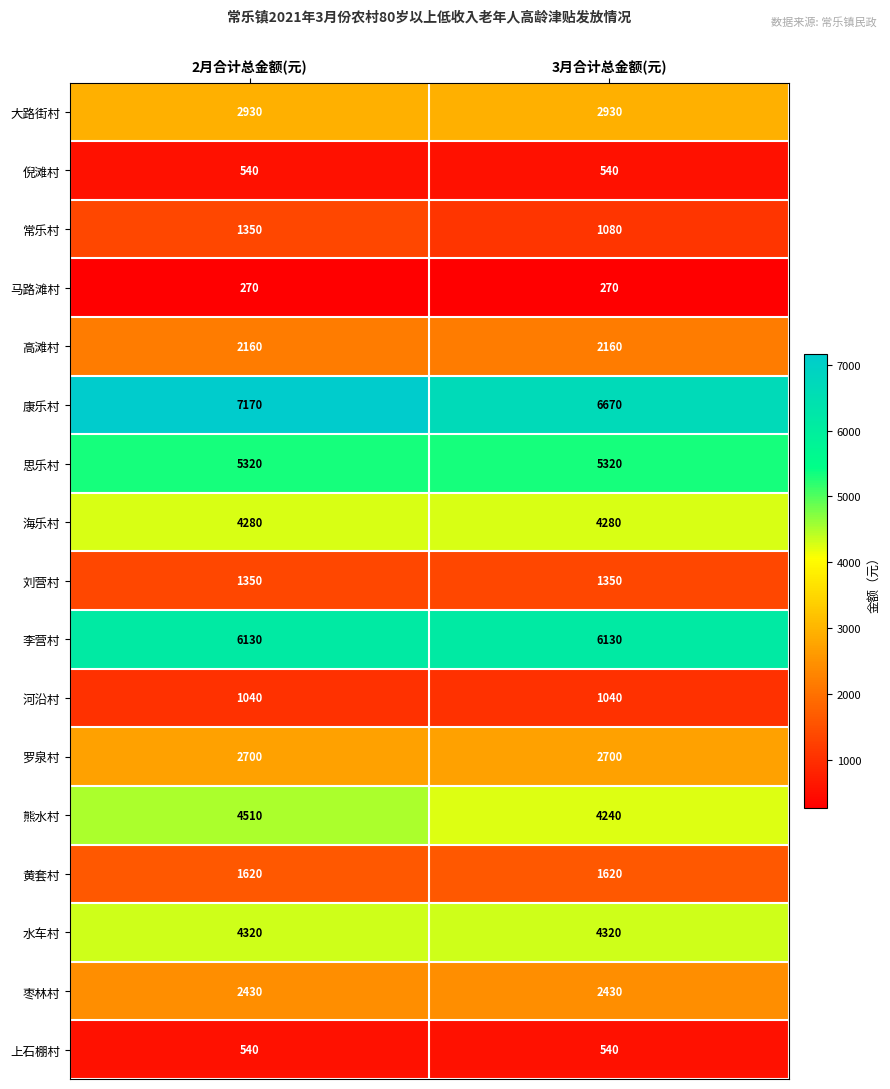

What is the sum of the 河沿村 values at 2月合计总金额(元) and 3月合计总金额(元)?

2080